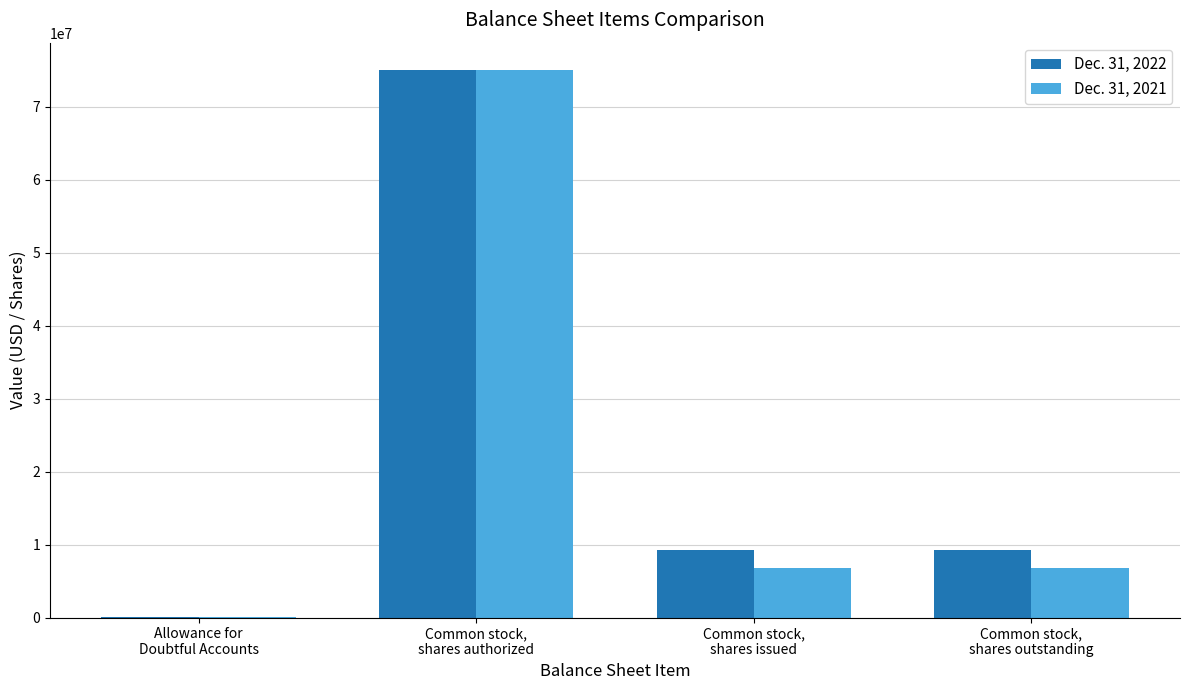

Which series changed the most between Allowance for
Doubtful Accounts and Common stock,
shares outstanding?

Dec. 31, 2022